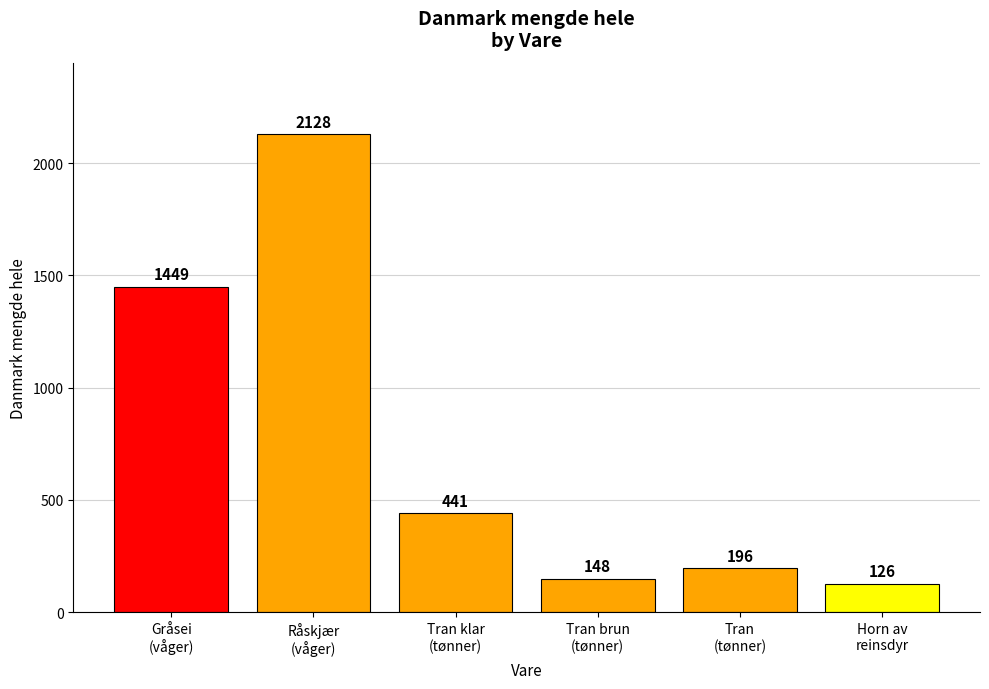

Which has a higher value, Tran brun
(tønner) or Gråsei
(våger)?

Gråsei
(våger)